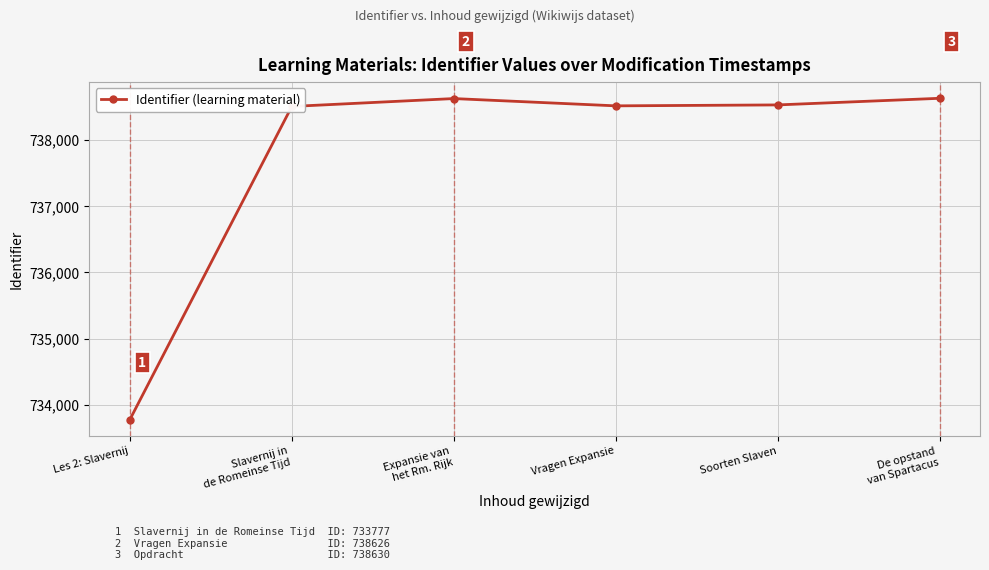

How many interior local valleys (lower than both neighbors) does the data have?

1